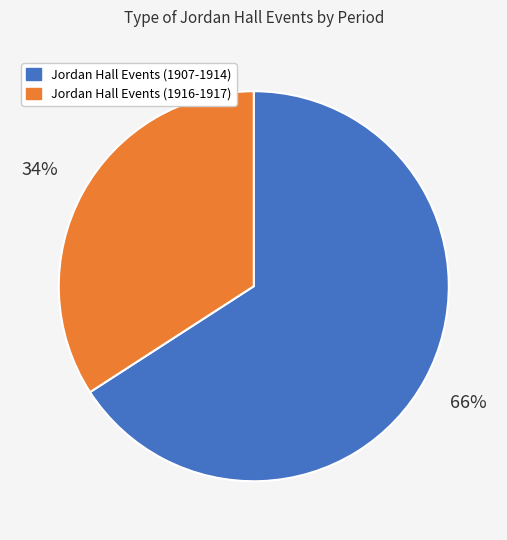

Is there a majority slice in this chart?

Yes